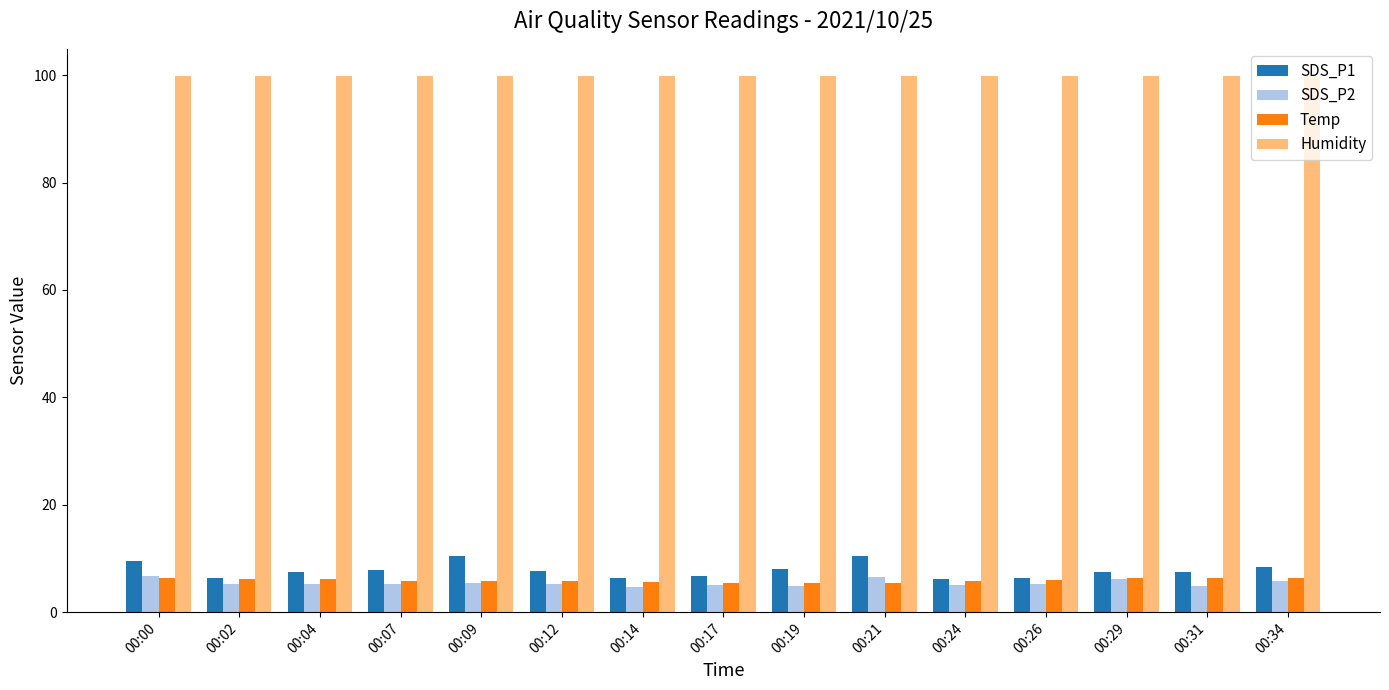

Which series has the largest total across all categories?

Humidity